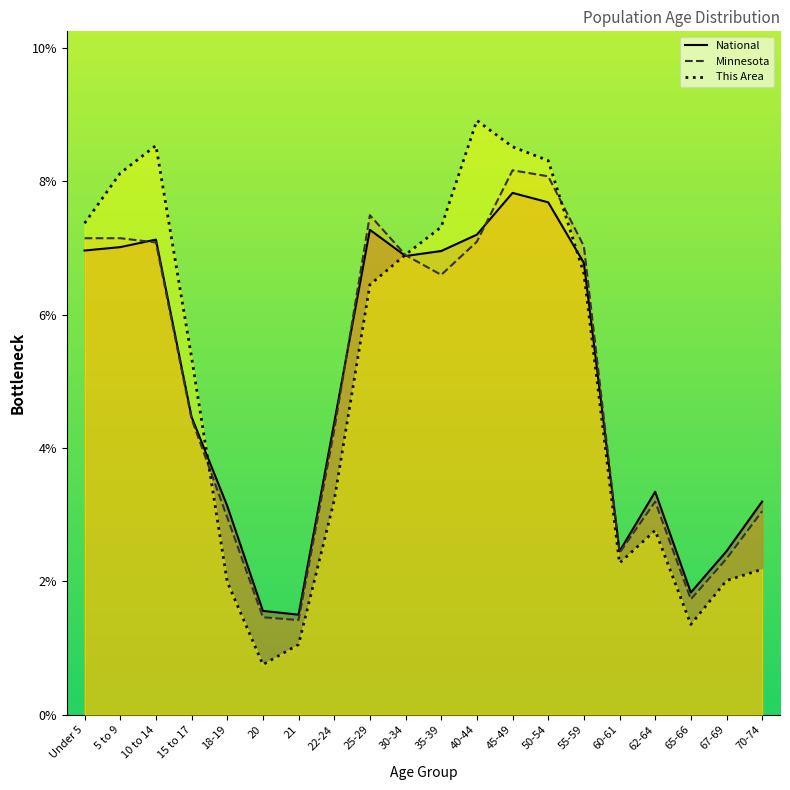

What position from the right is 30-34?

11